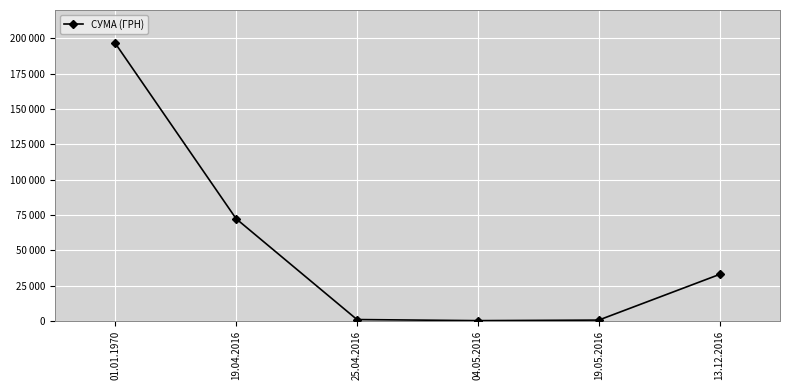

Which has a higher value, 04.05.2016 or 13.12.2016?

13.12.2016